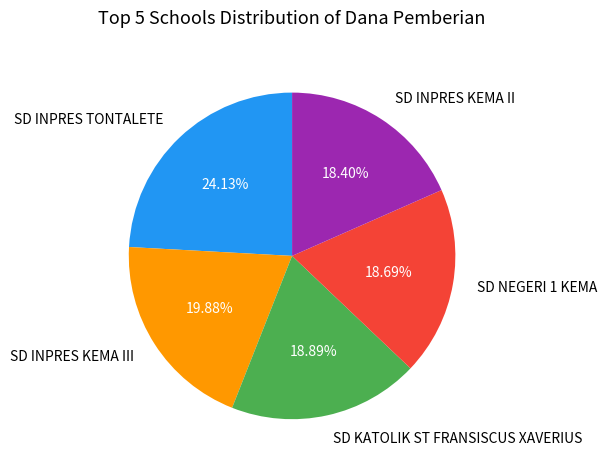

What is the largest slice in the pie chart?

SD INPRES TONTALETE